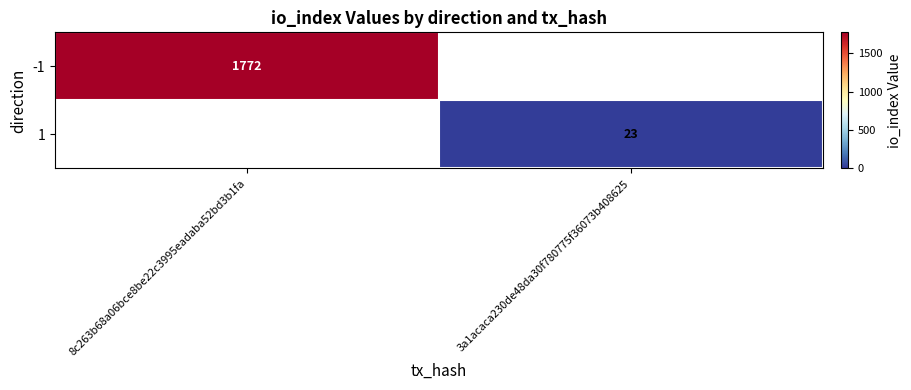

Which category has the highest value across all series?

8c263b68a06bce8be22c3995eadaba52bd3b1fa